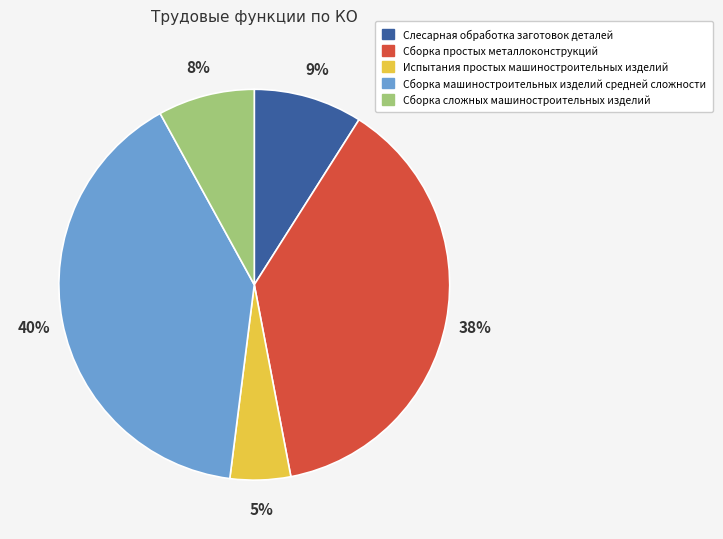

What is the ratio of the value at Сборка сложных машиностроительных изделий to the value at Сборка простых металлоконструкций?

0.2